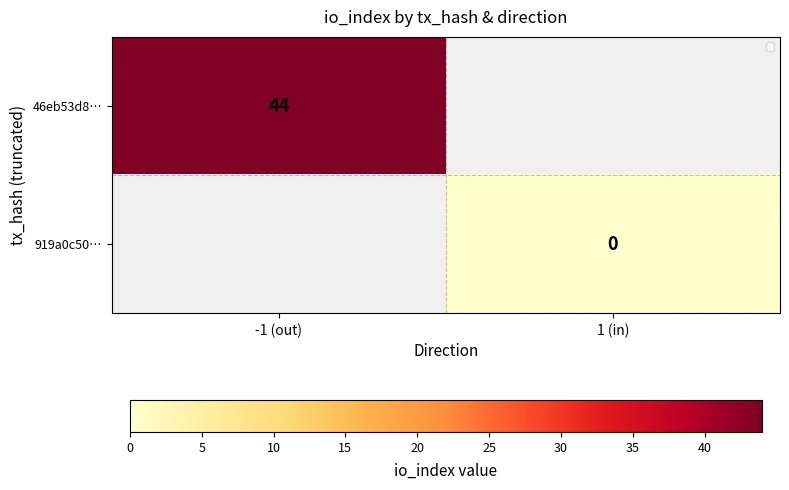

Is the value of 919a0c50… at 1 (in) greater than the value of 46eb53d8… at -1 (out)?

No